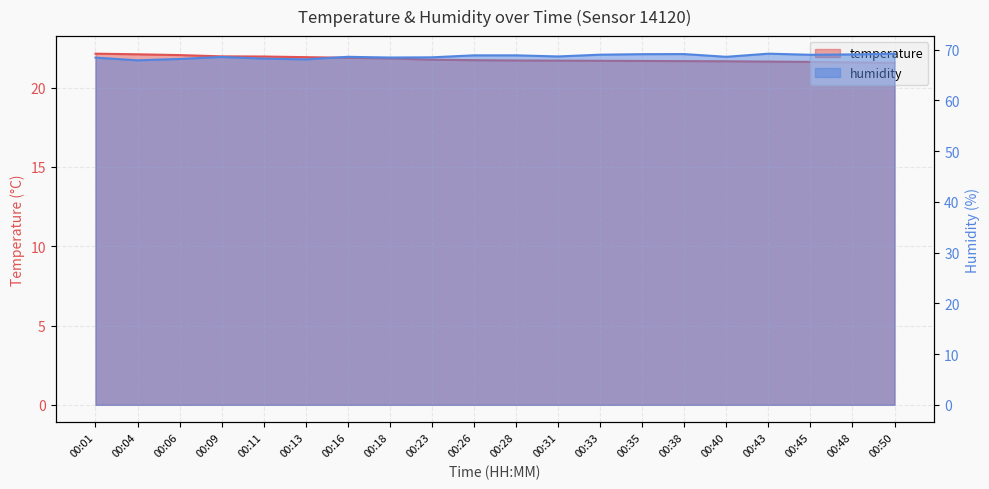

In humidity, how many points are lower than both neighbors (excluding endpoints)?

6